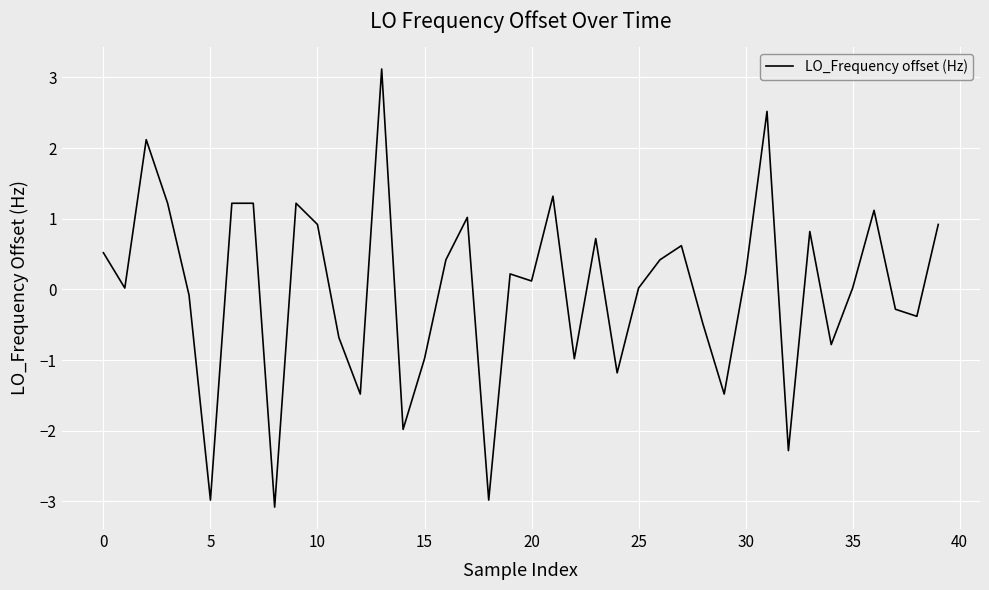

What is the maximum value shown in the chart?

3.1